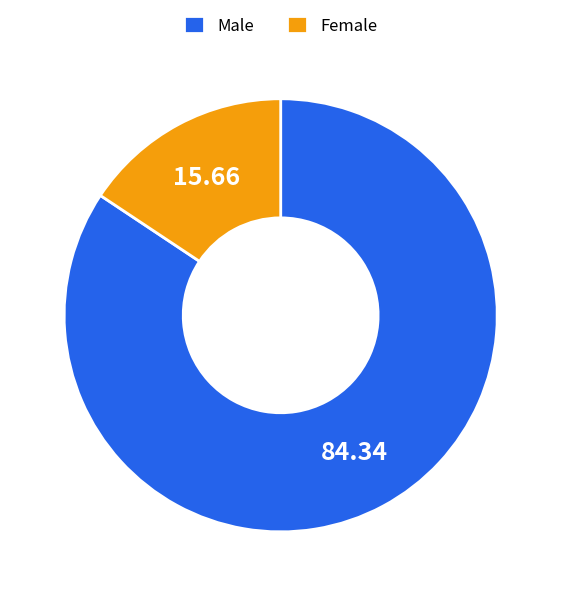

Rank the categories by value from lowest to highest.

Female, Male